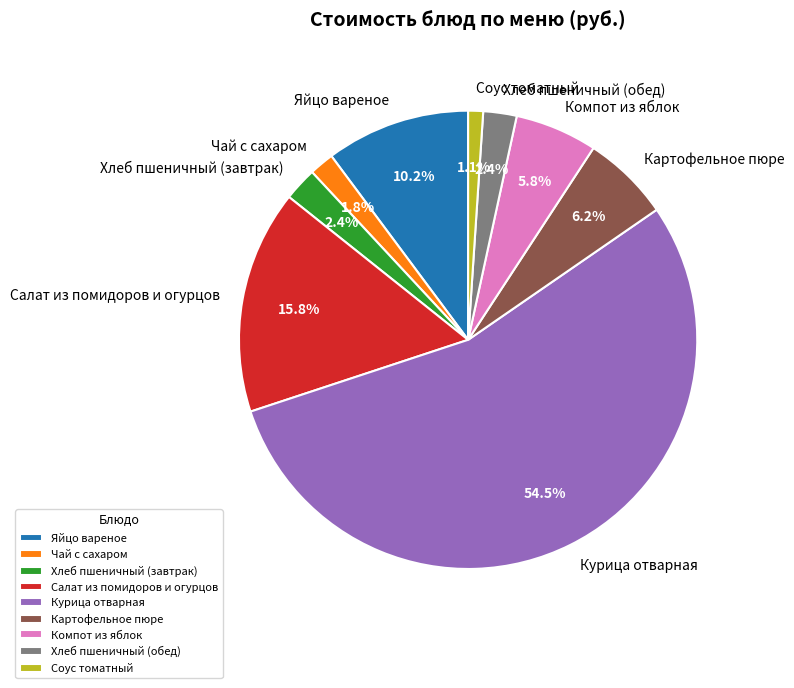

Which category accounts for the majority?

Курица отварная